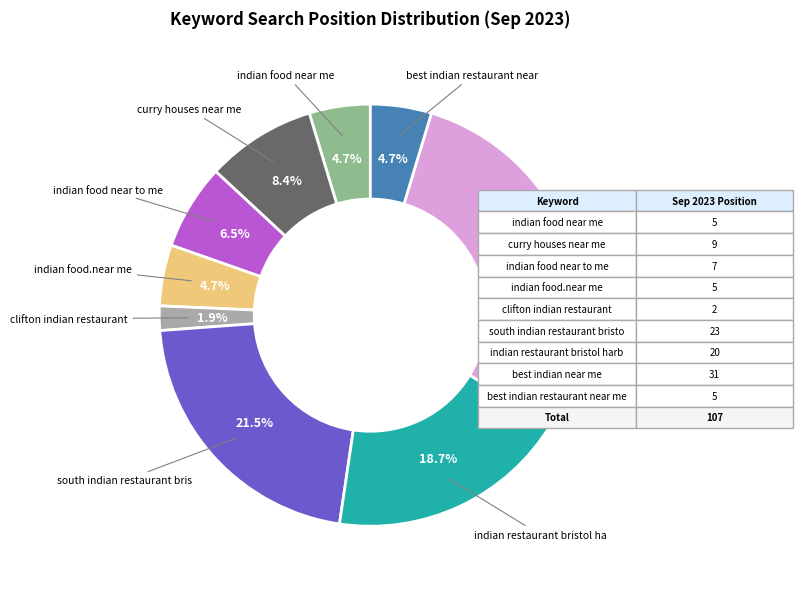

What is the ratio of the value at clifton indian restaurant to the value at indian food.near me?

0.4